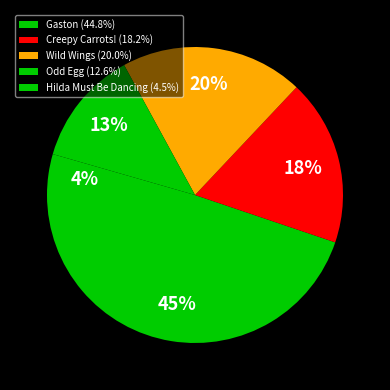

Do Gaston and Hilda Must Be Dancing together represent more than half of the pie?

No